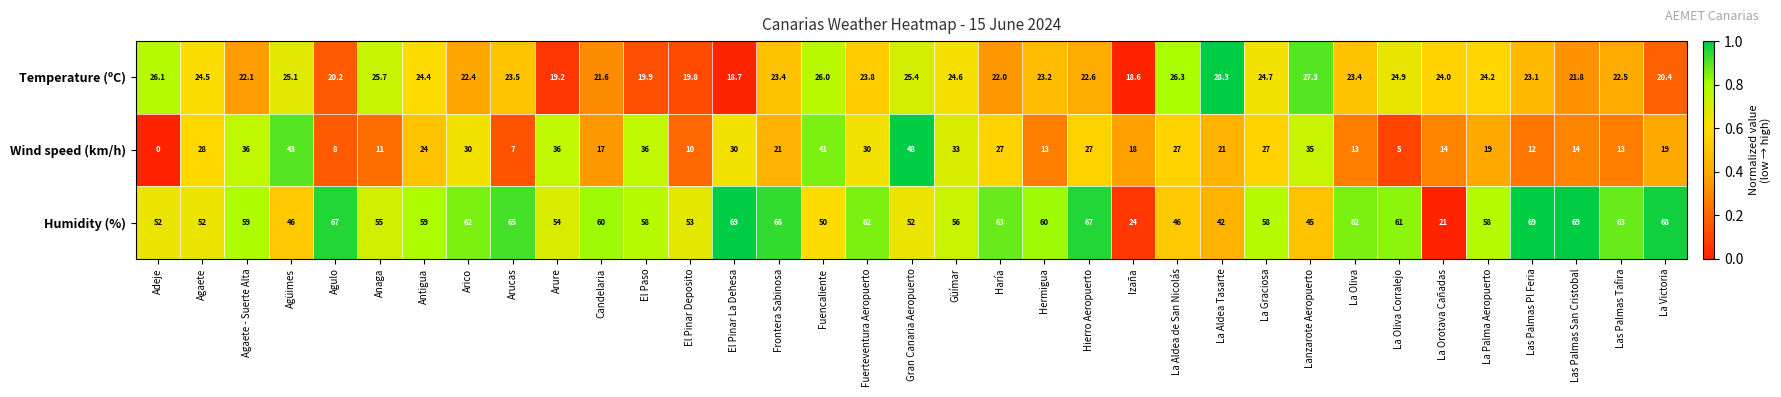

Which series changed the most between Antigua and Arucas?

Wind speed (km/h)